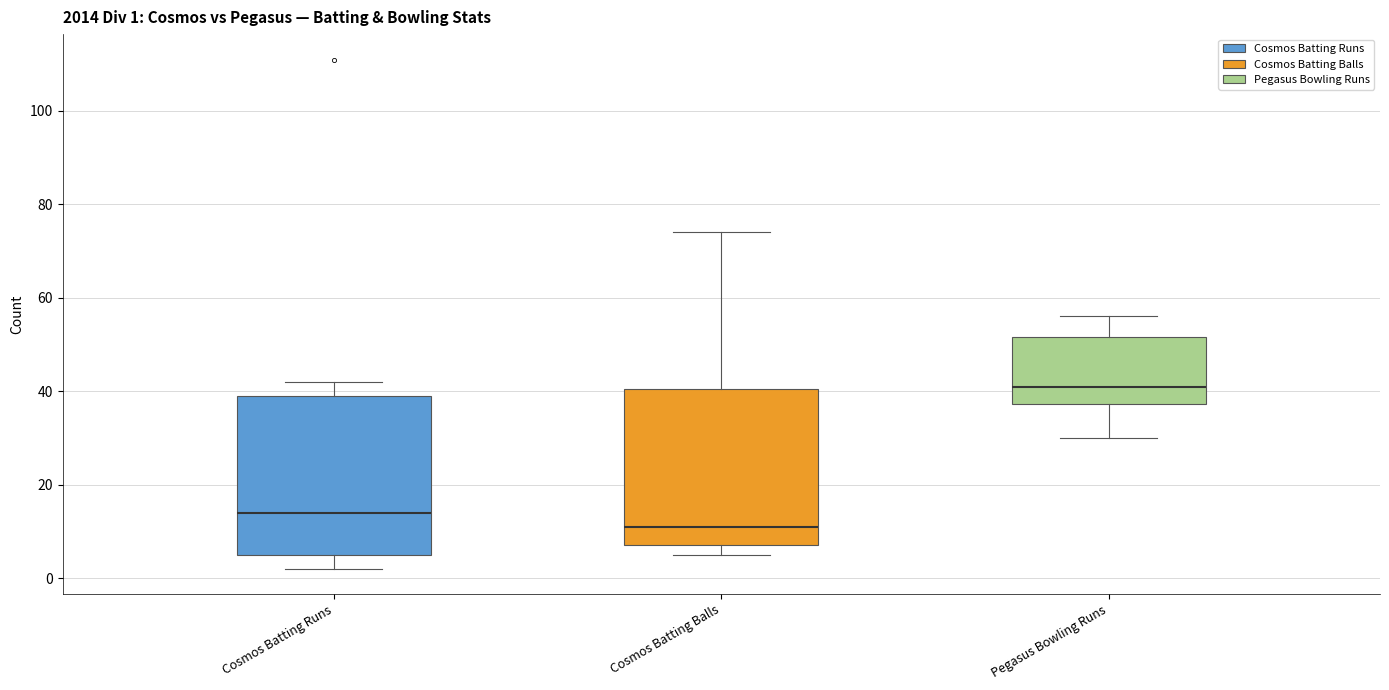

Which box has the highest median line?

Pegasus Bowling Runs